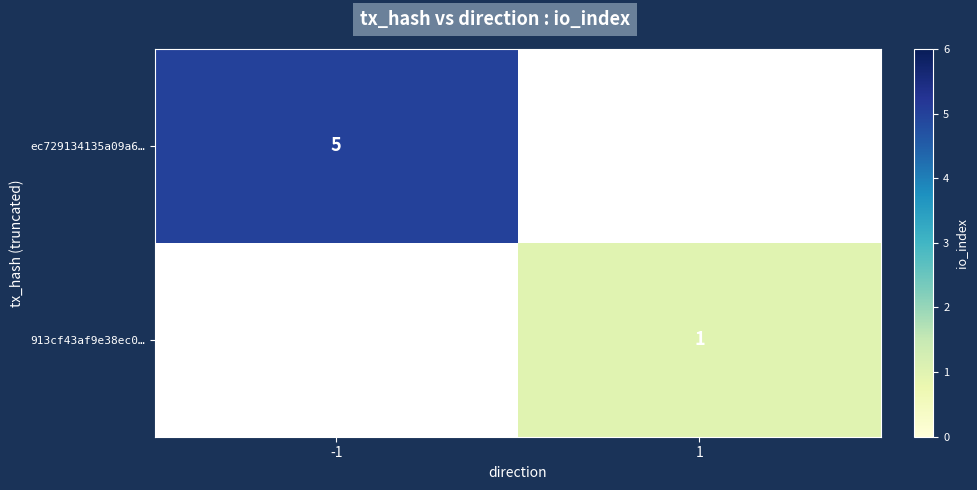

The ec729134135a09a6… series shows 5 at -1. True or false?

True